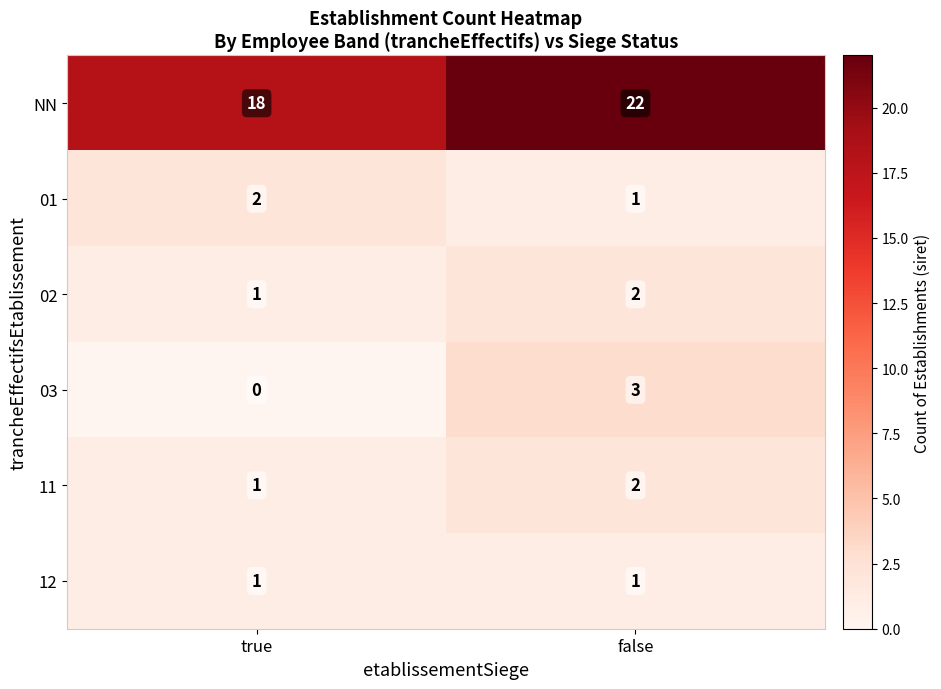

Which label corresponds to the smallest value in the chart?

true